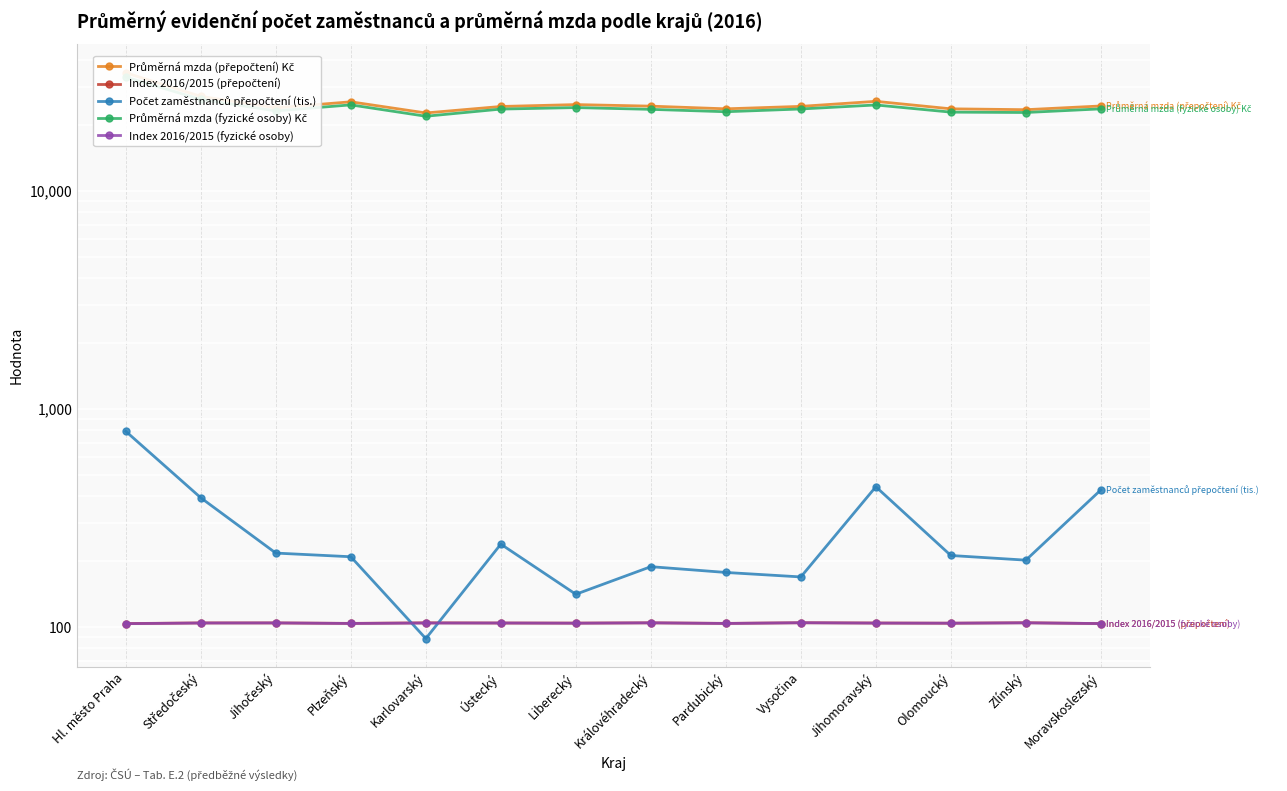

How many data points does each series have?

14